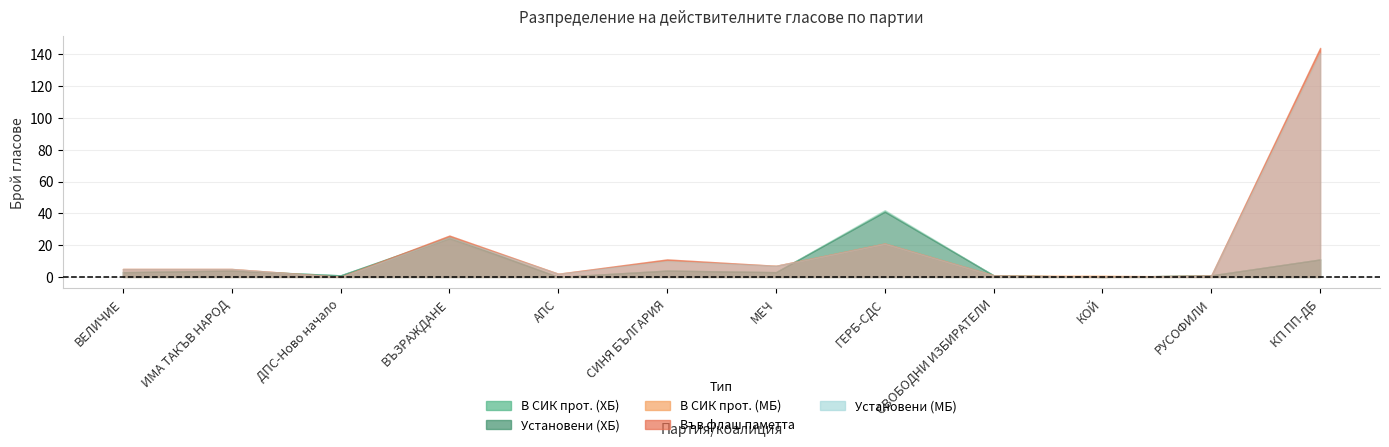

Where is the first local minimum for Установени (МБ)?

ДПС-Ново начало